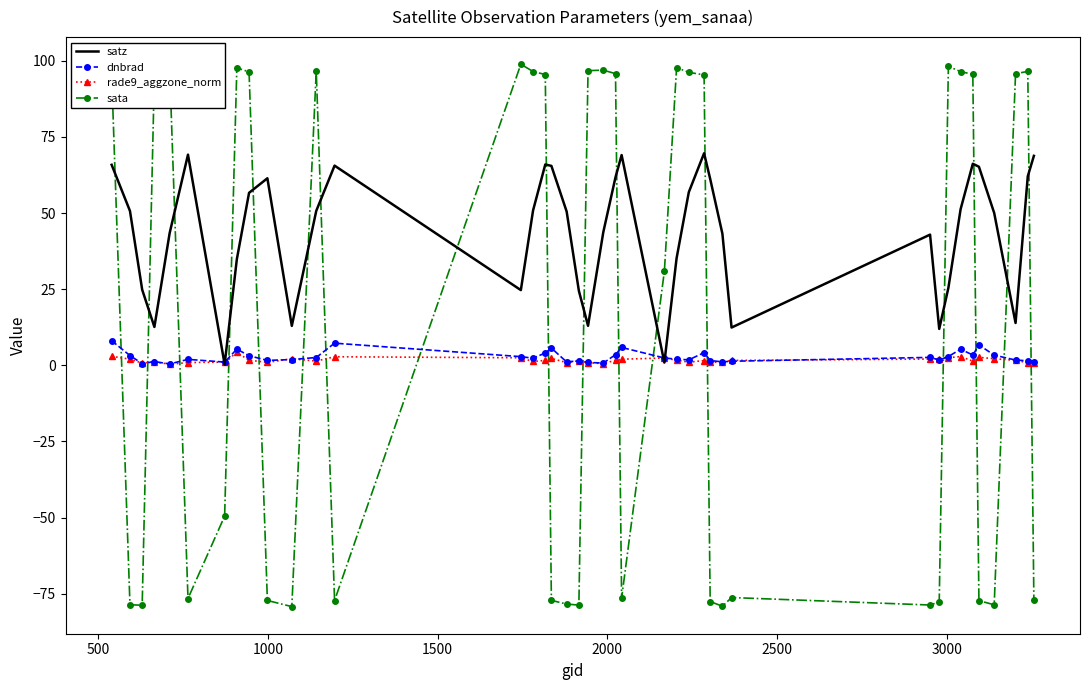

What is the maximum value shown in the chart?

98.9